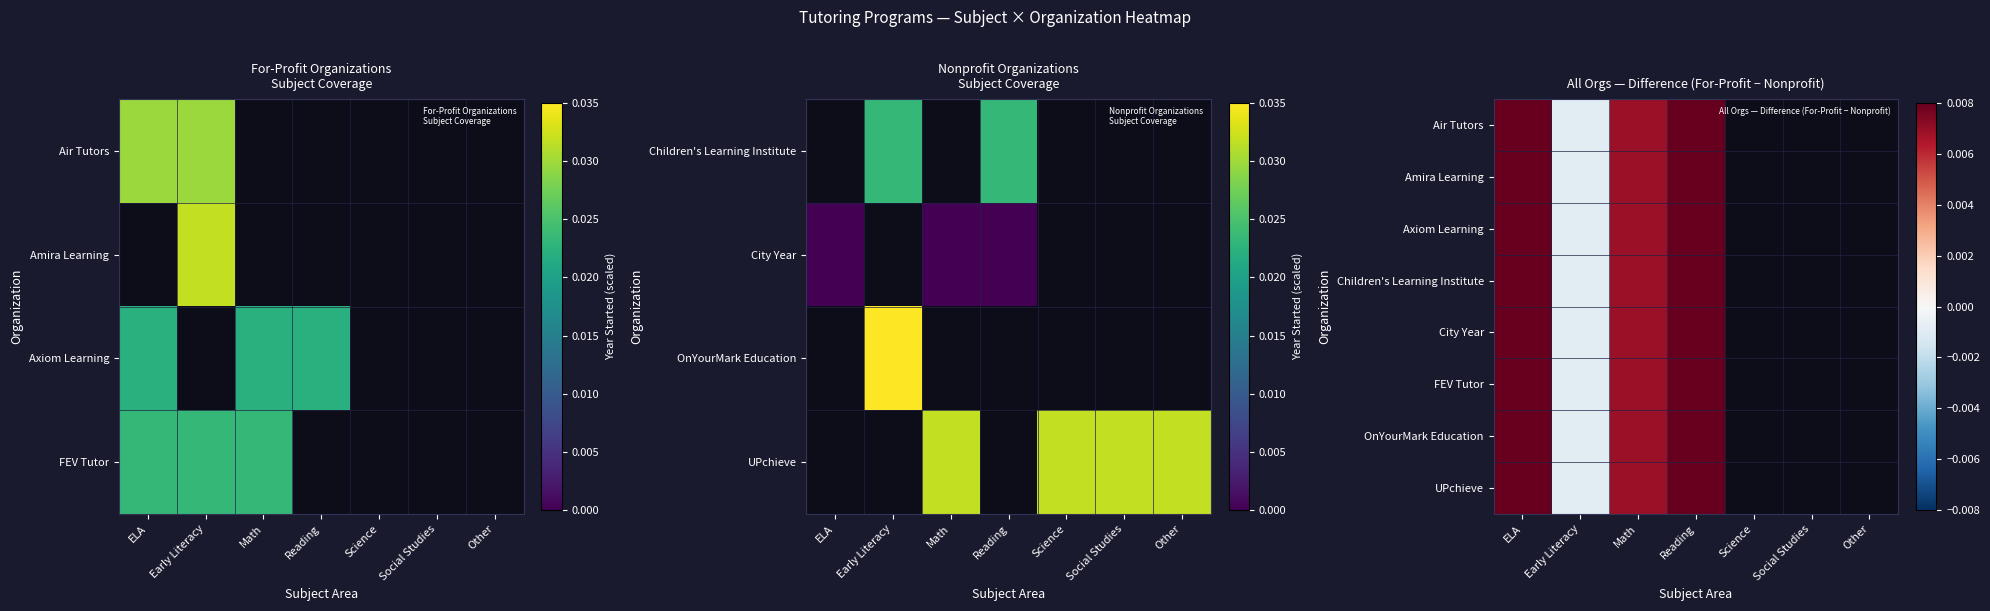

List the series in order of their overall mean, highest first.

Air Tutors, Amira Learning, Axiom Learning, Children's Learning Institute, City Year, FEV Tutor, OnYourMark Education, UPchieve